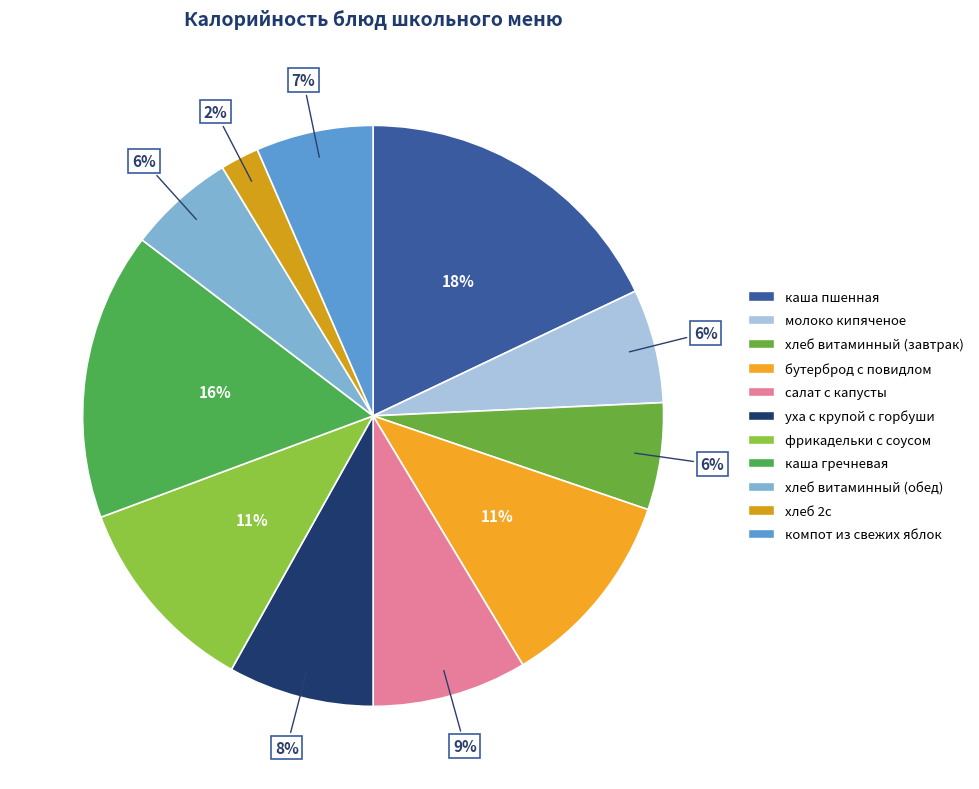

Which category has the biggest portion of the pie?

каша пшенная